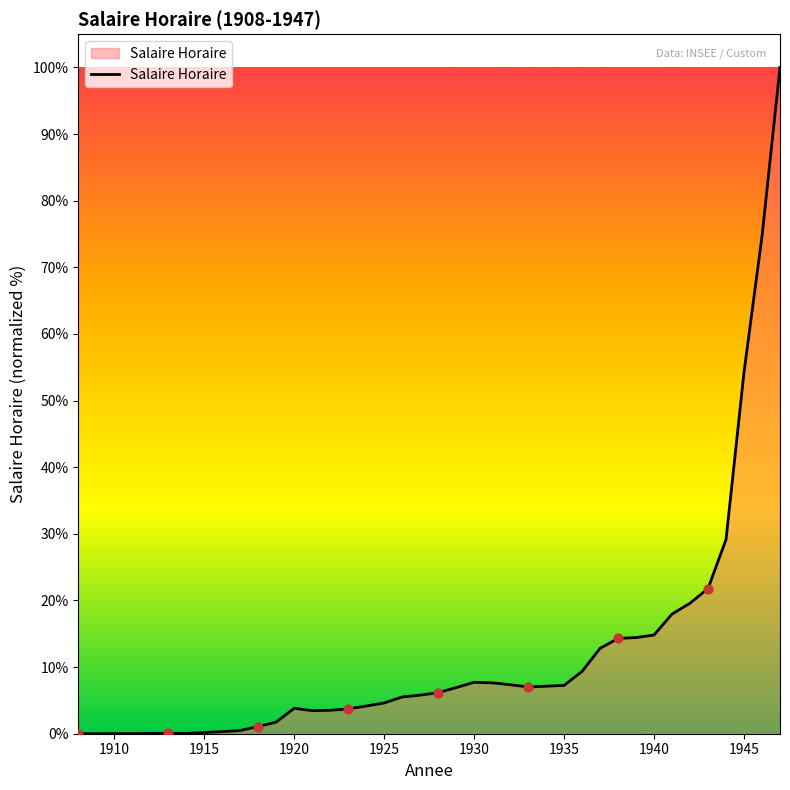

What is the maximum value shown in the chart?

100.0